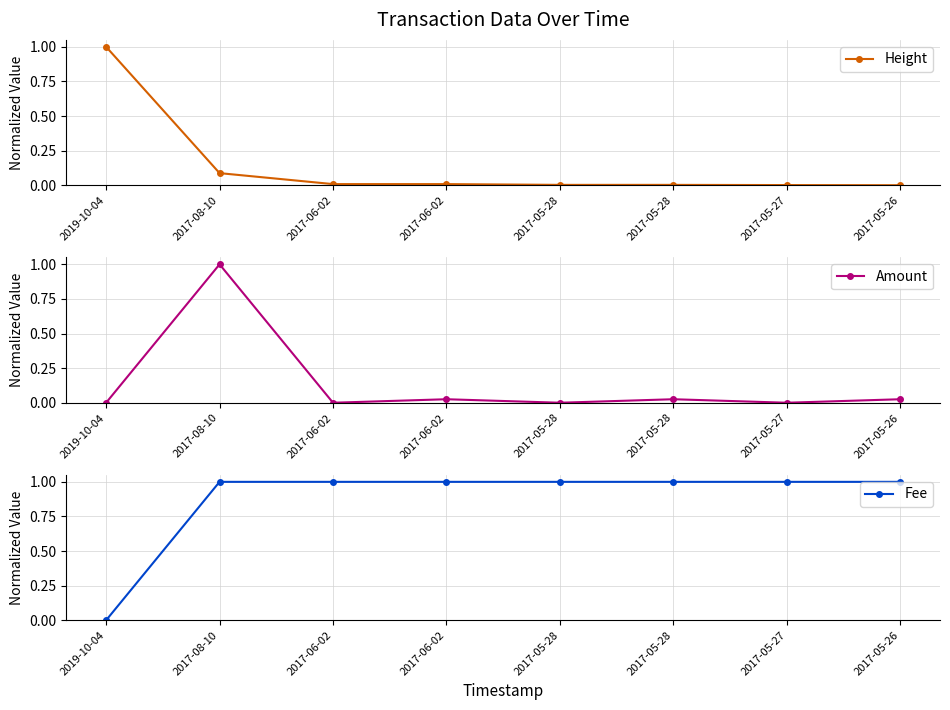

How many times do Height and Amount cross each other?

7